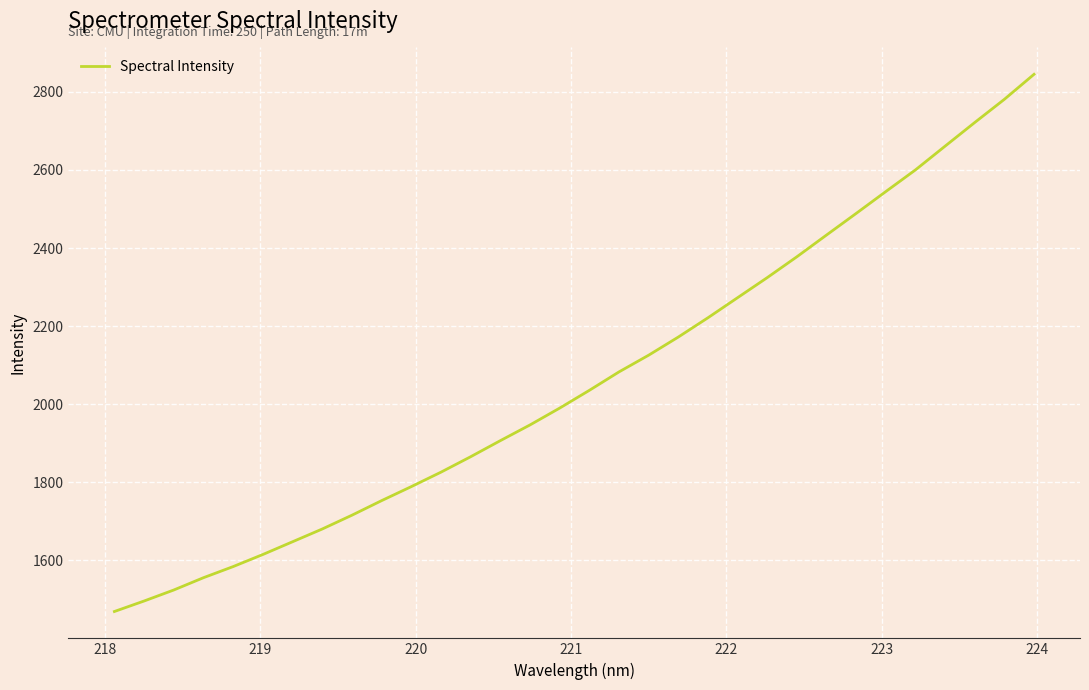

Is this an area chart (filled region under the line)?

No